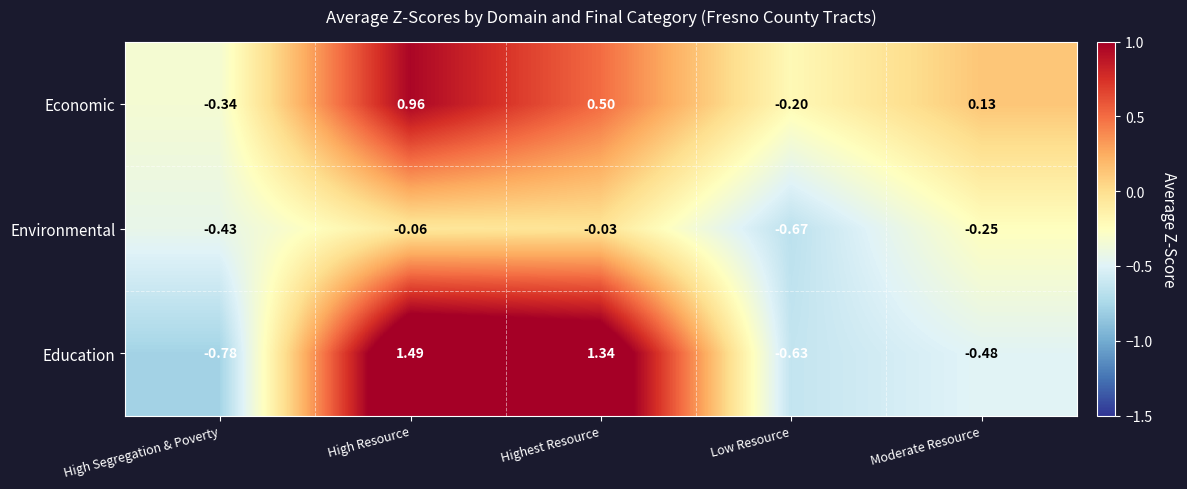

At how many categories does at least one series exceed 0?

3